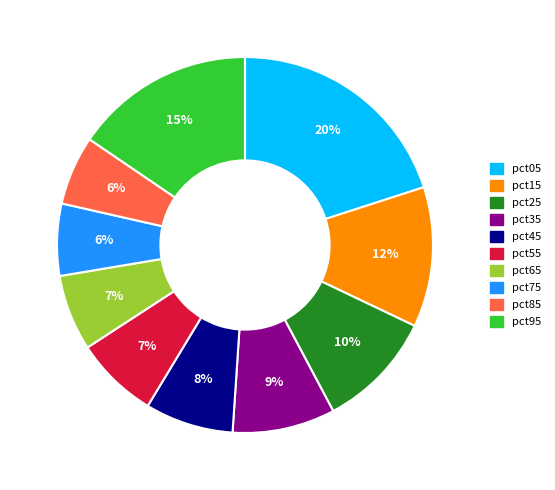

Which slice is the largest?

pct05